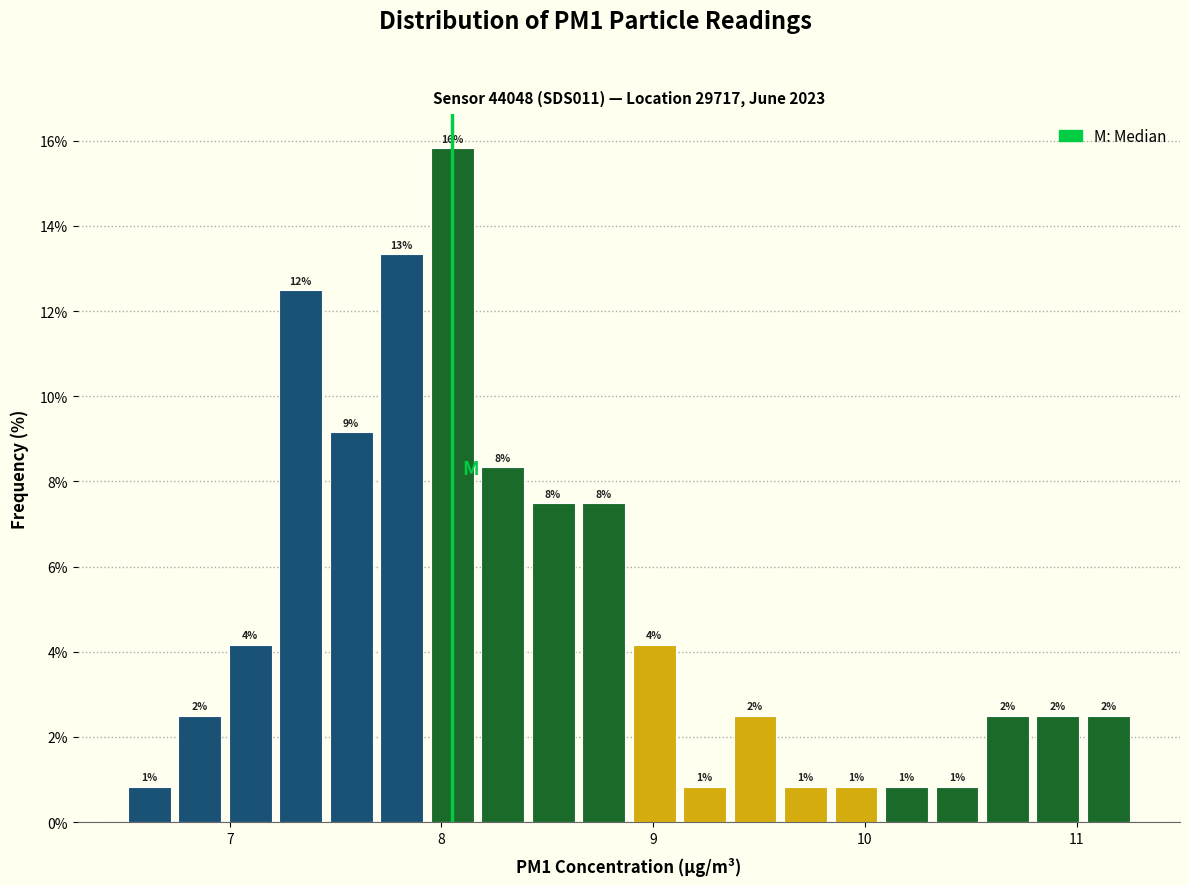

Around what value on the x-axis is the tallest bar? Give the approximate position of its centre, as read against the axis.

8.1